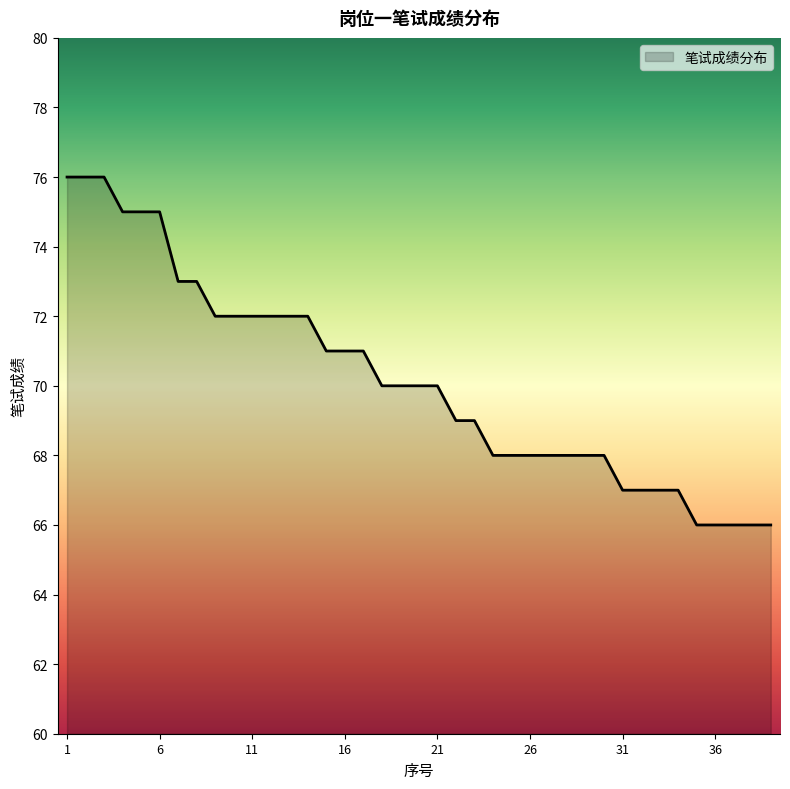

How many lines are shown in the chart?

1